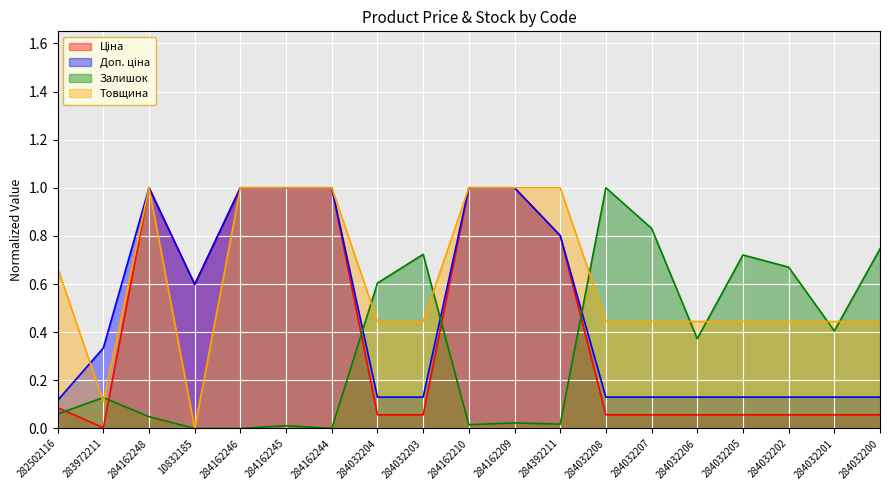

Between 284032206 and 284032205, which series saw the biggest shift?

Залишок